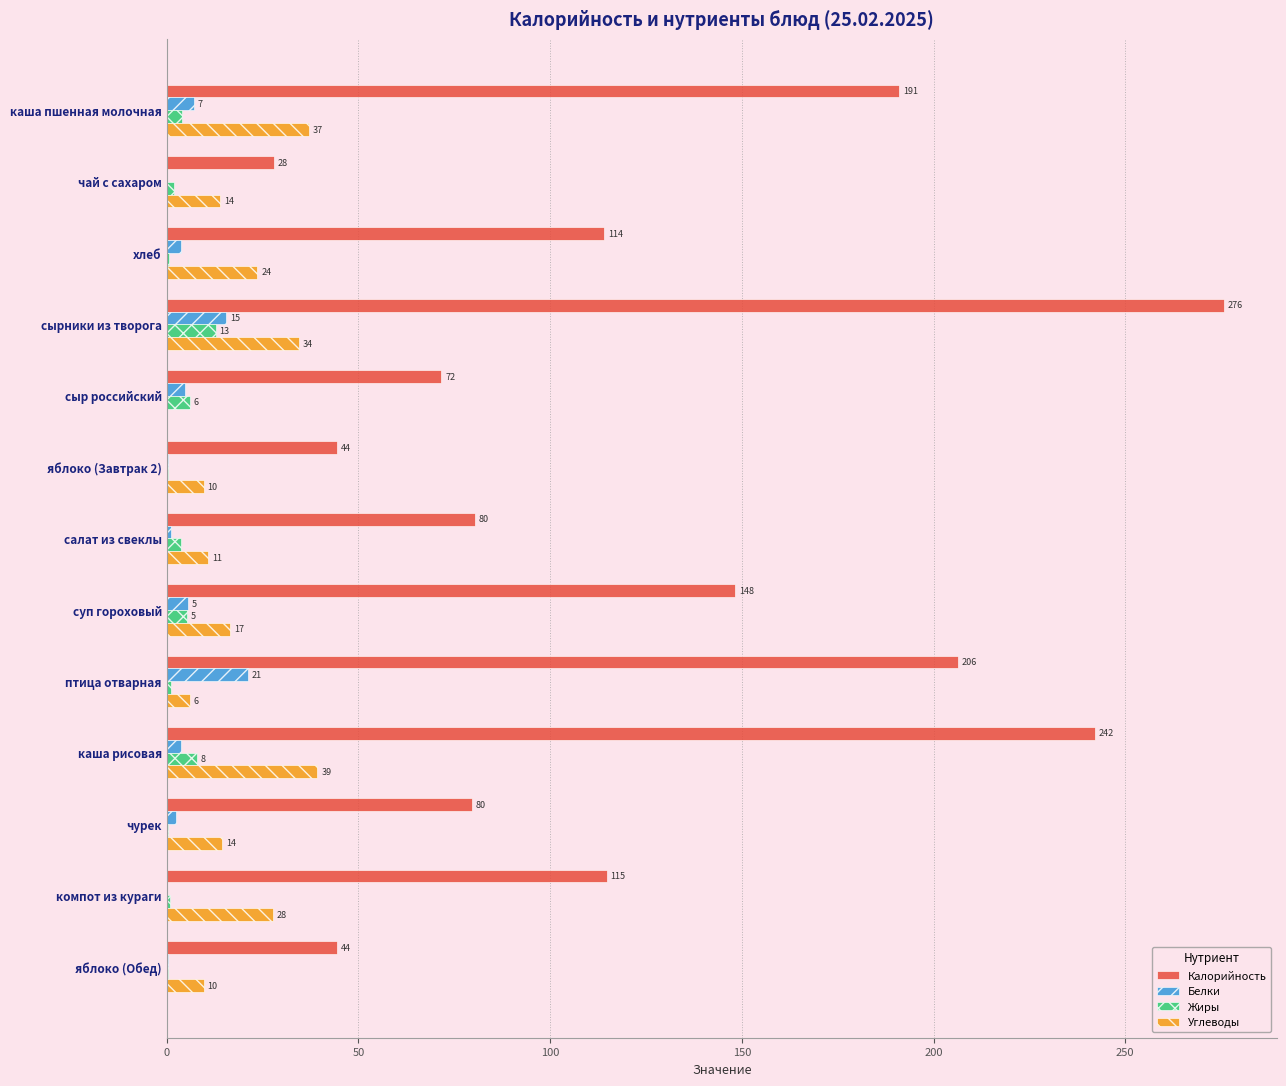

What are all the series names shown in the legend?

Калорийность, Белки, Жиры, Углеводы